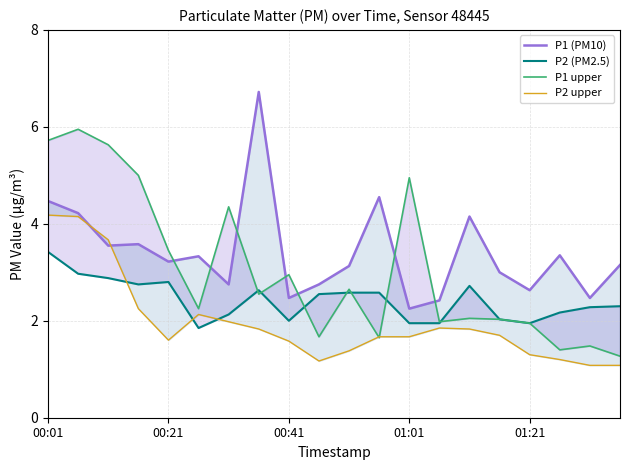

Count the number of data series in this chart.

4